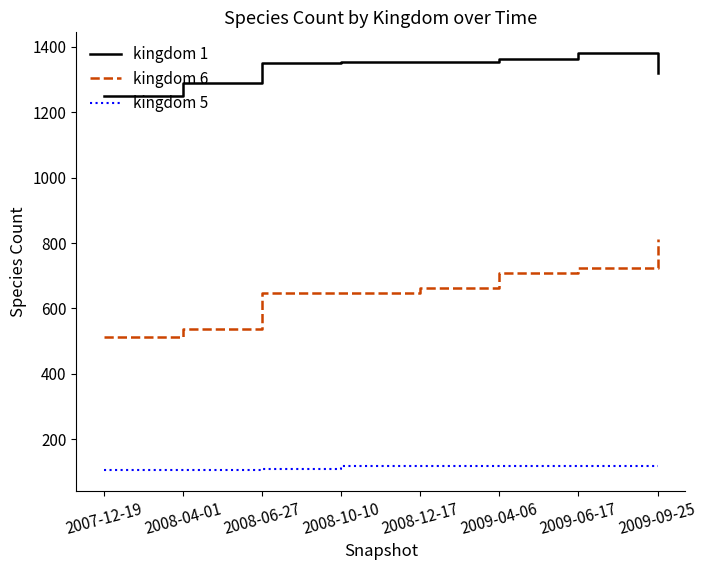

Is the value of kingdom 1 at 2008-10-10 greater than the value of kingdom 5 at 2009-04-06?

Yes